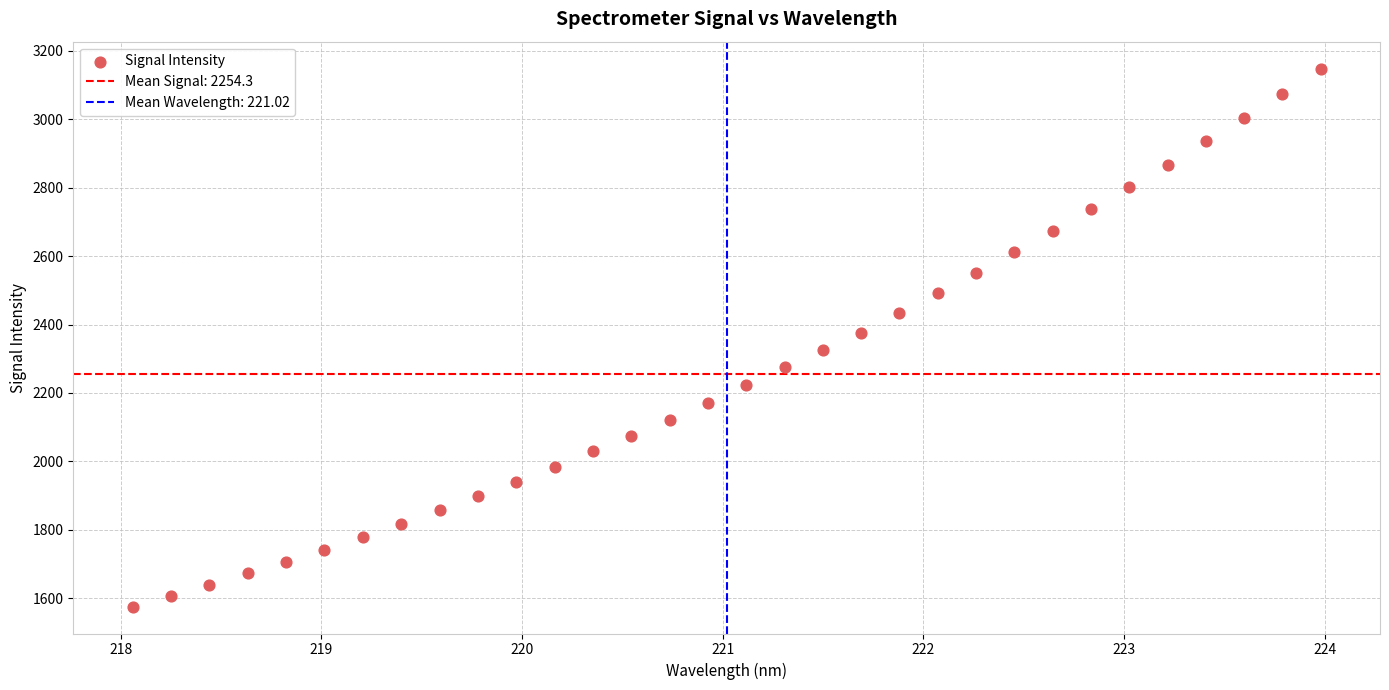

What is the range of Y values (max minus min)?

1572.4